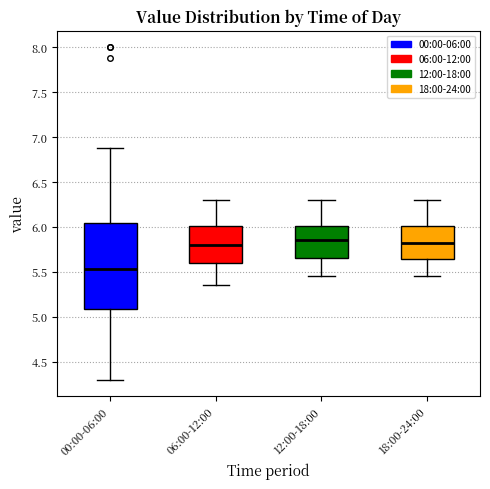

Reading left to right, read every box against the y-axis: the position of its median line, the range the box covers, and the ends of its whiskers. The values are not printed on the chart, so give them approximately, as read against the axis.

00:00-06:00: median 5.55, box 5.10 to 6.05, whiskers 4.30 to 6.90
06:00-12:00: median 5.80, box 5.60 to 6.00, whiskers 5.35 to 6.30
12:00-18:00: median 5.85, box 5.65 to 6.00, whiskers 5.45 to 6.30
18:00-24:00: median 5.85, box 5.65 to 6.00, whiskers 5.45 to 6.30